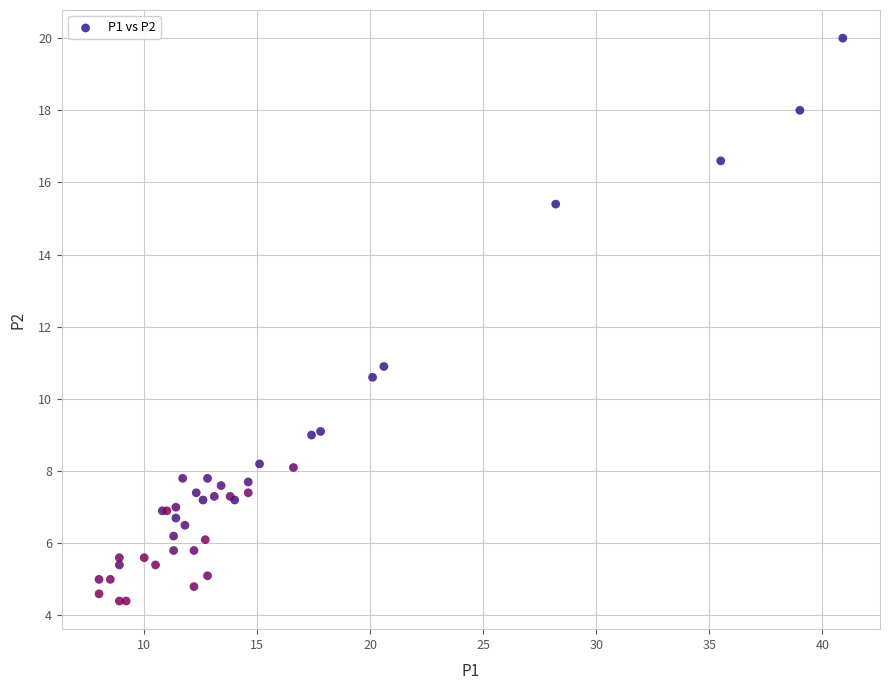

What Y value in the scatter plot is closest to 12?

10.9